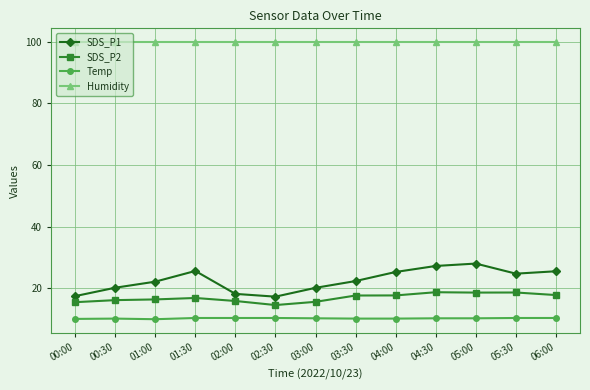

What is the approximate value of SDS_P2 at 05:00?

18.6